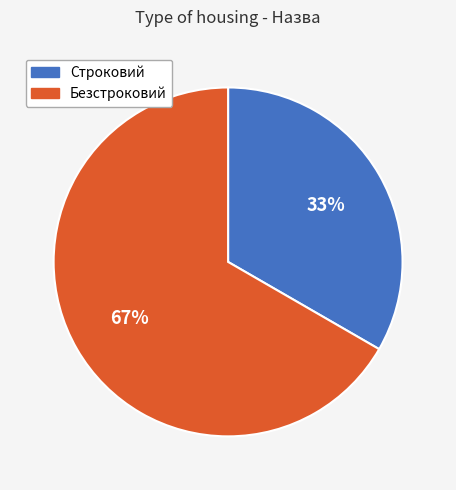

What is the smallest slice in the pie chart?

Строковий